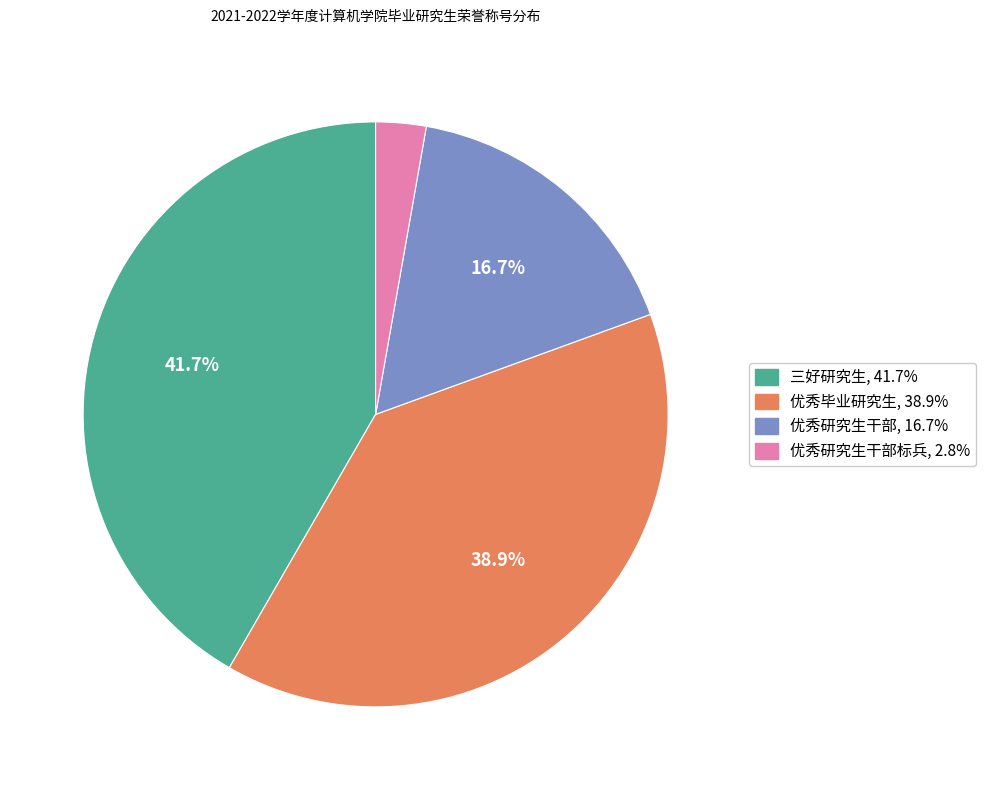

Is there a majority slice in this chart?

No